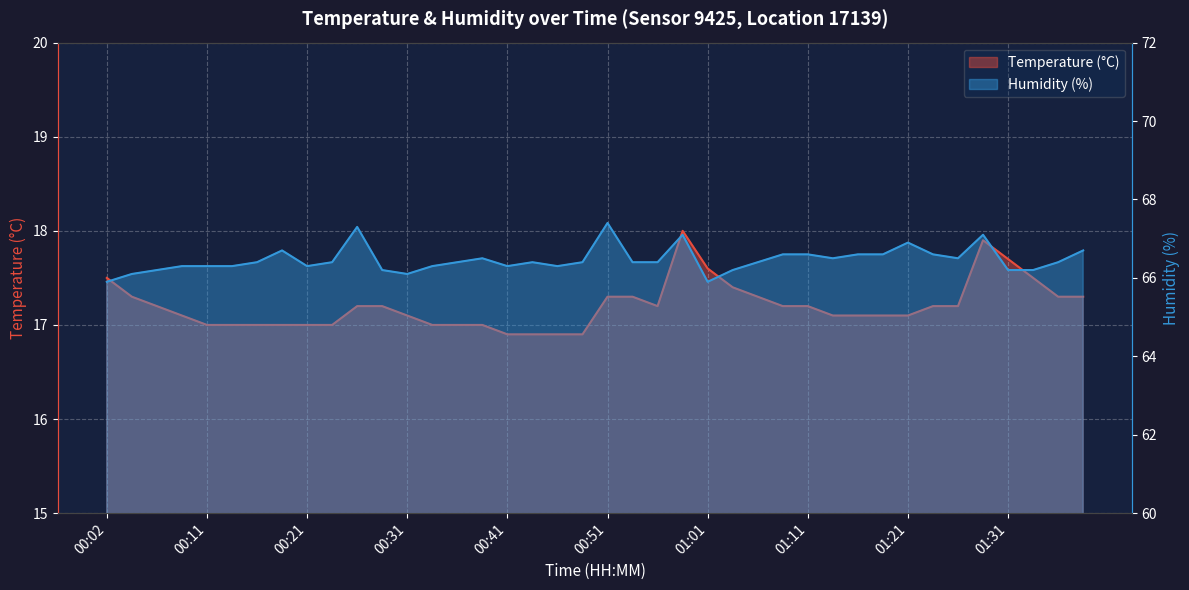

True or false: Temperature (°C) and Humidity (%) cross at least once.

False